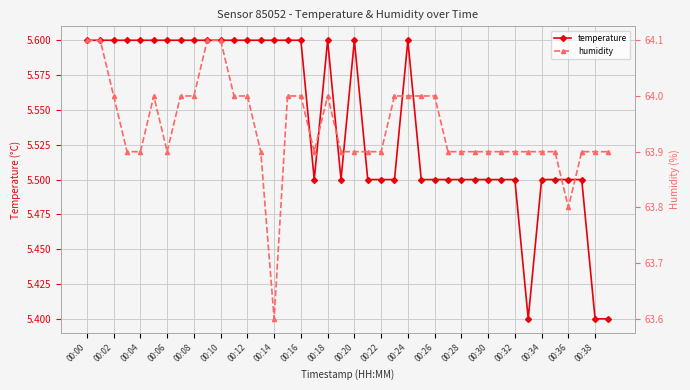

How many distinct data groups are displayed?

2